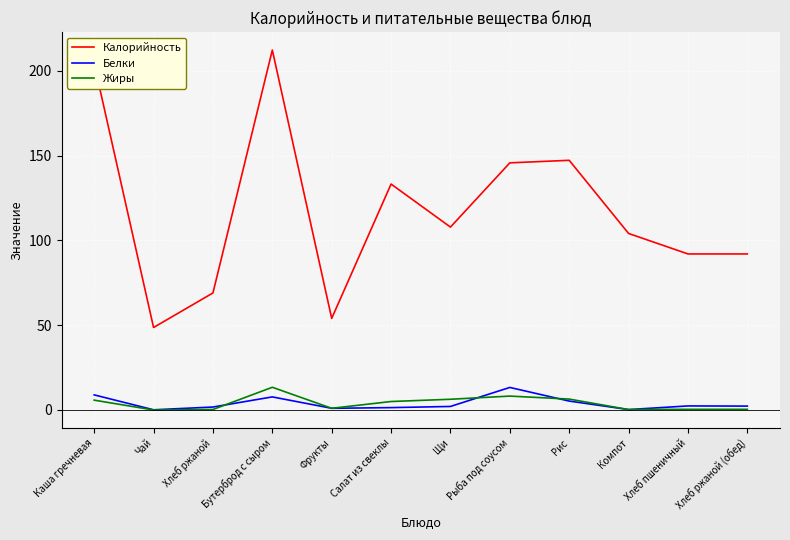

Read the Калорийность value at Рис.

147.2